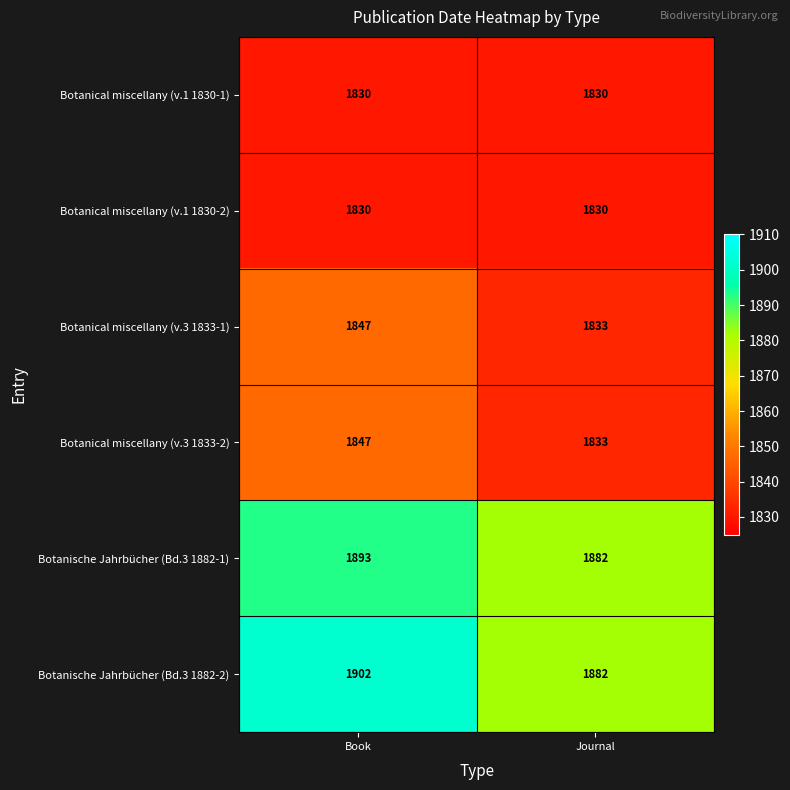

What is the sum of all Botanical miscellany (v.1 1830-2) values?

3660